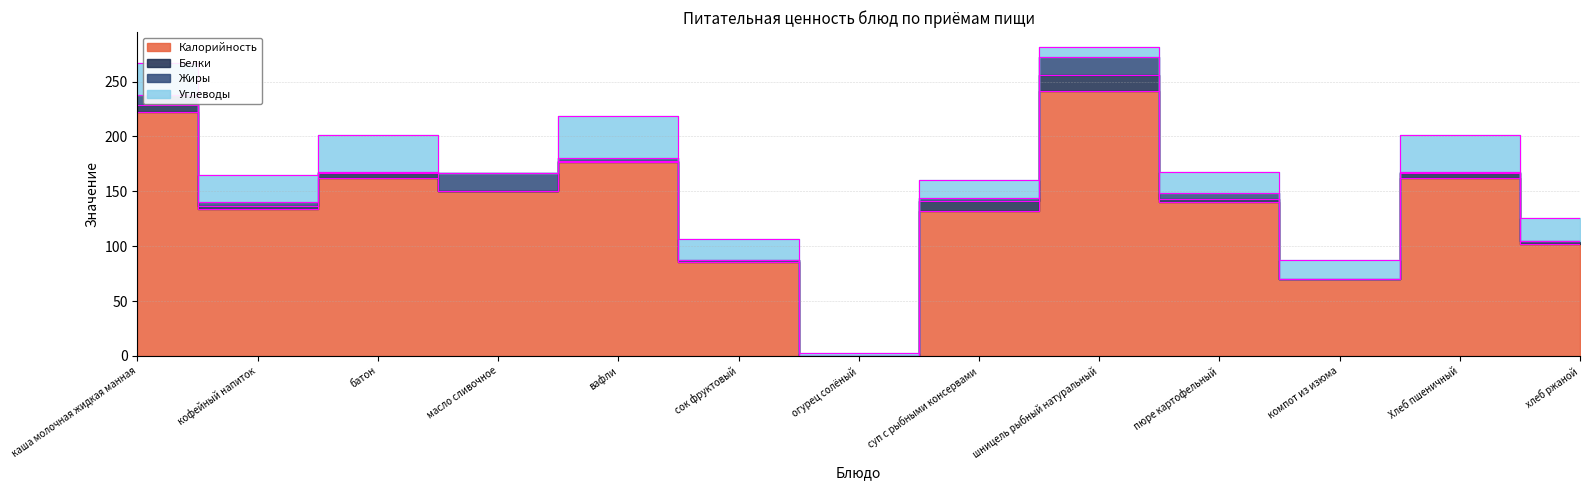

True or false: Жиры and Калорийность intersect in this chart.

False